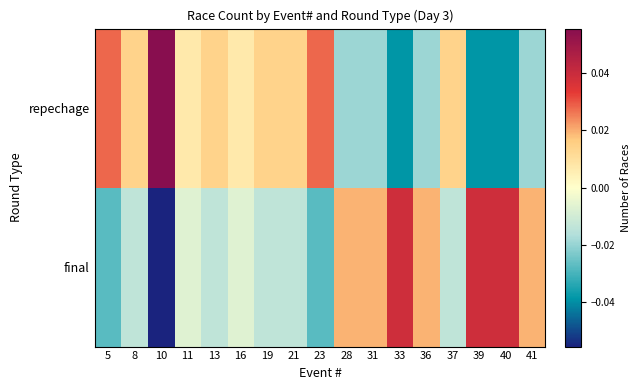

List the series in order of their overall mean, highest first.

final, repechage